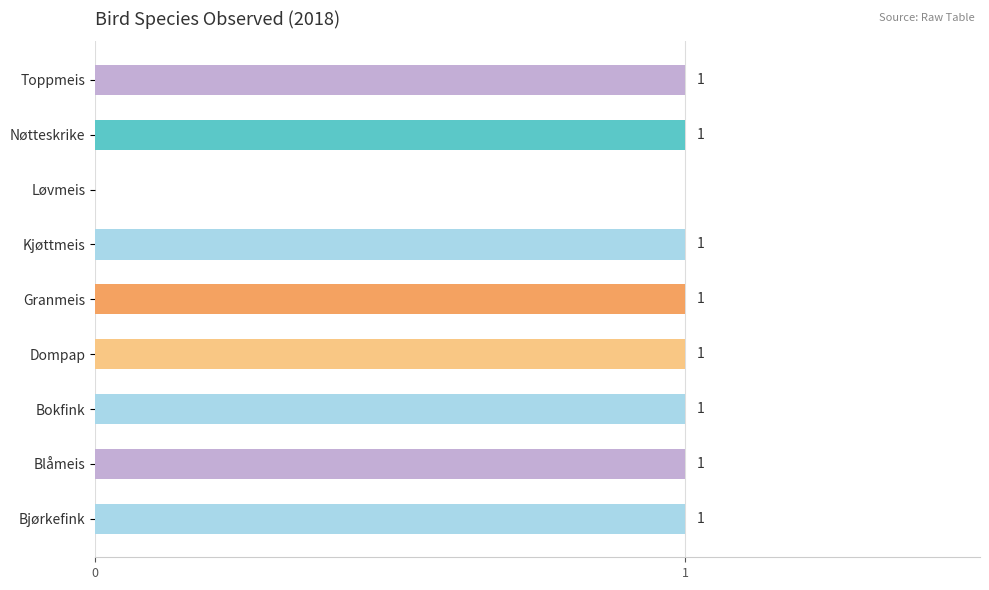

What is the greatest value displayed?

1